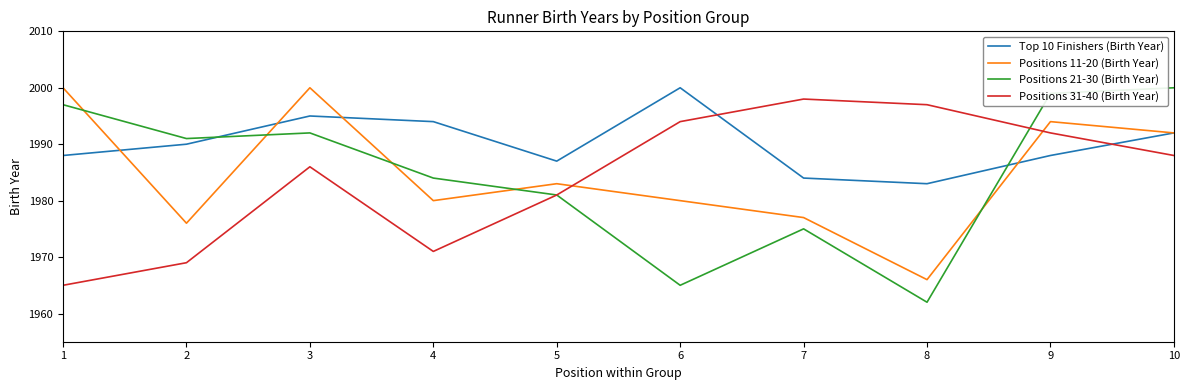

How many series are shown in this chart?

4